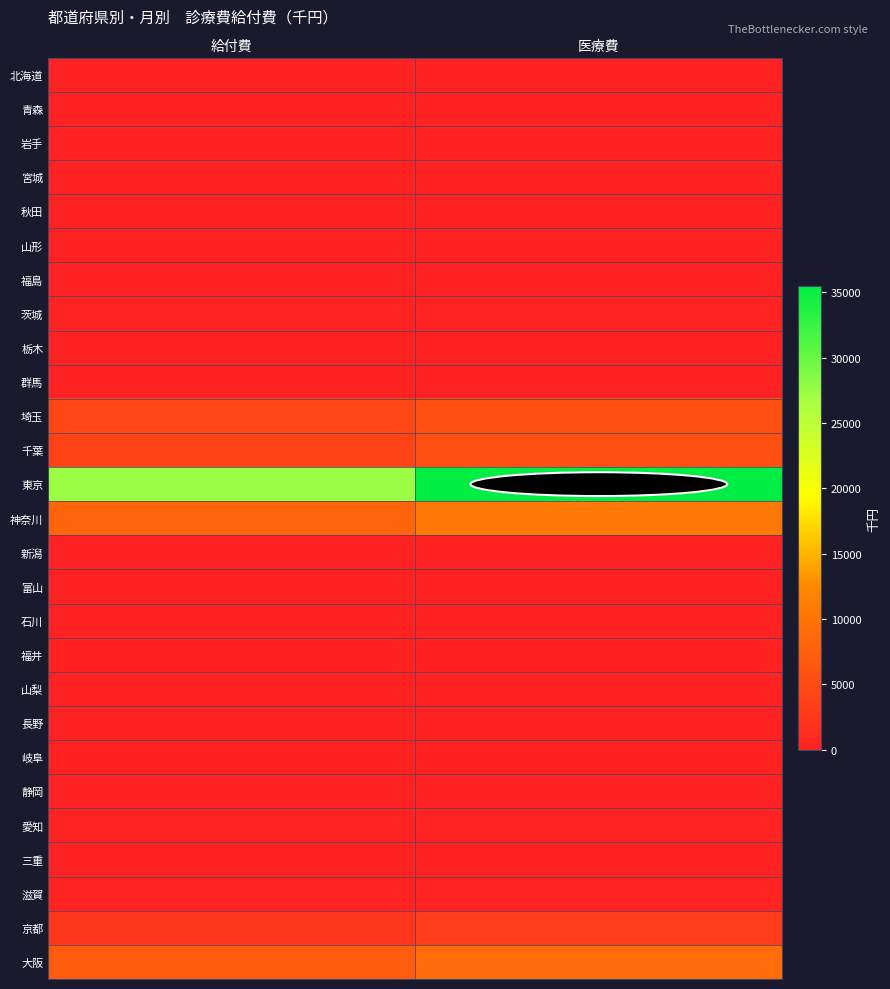

Reading right to left, what are all the values shown in this chart?

北海道: 医療費=-36.0	給付費=-25.2
青森: 医療費=0.0	給付費=0.0
岩手: 医療費=0.0	給付費=0.0
宮城: 医療費=16.0	給付費=11.2
秋田: 医療費=0.0	給付費=0.0
山形: 医療費=0.0	給付費=0.0
福島: 医療費=0.0	給付費=0.0
茨城: 医療費=177.9	給付費=124.5
栃木: 医療費=0.0	給付費=0.0
群馬: 医療費=0.0	給付費=0.0
埼玉: 医療費=5536.0	給付費=4534.9
千葉: 医療費=5452.2	給付費=4084.5
東京: 医療費=35450.8	給付費=27282.6
神奈川: 医療費=10495.3	給付費=8042.4
新潟: 医療費=0.0	給付費=0.0
富山: 医療費=0.0	給付費=0.0
石川: 医療費=0.0	給付費=0.0
福井: 医療費=61.0	給付費=42.7
山梨: 医療費=0.0	給付費=0.0
長野: 医療費=0.0	給付費=0.0
岐阜: 医療費=50.0	給付費=35.0
静岡: 医療費=9.5	給付費=6.7
愛知: 医療費=335.9	給付費=235.2
三重: 医療費=20.5	給付費=14.3
滋賀: 医療費=355.5	給付費=248.8
京都: 医療費=3204.7	給付費=2461.9
大阪: 医療費=9009.7	給付費=7150.0